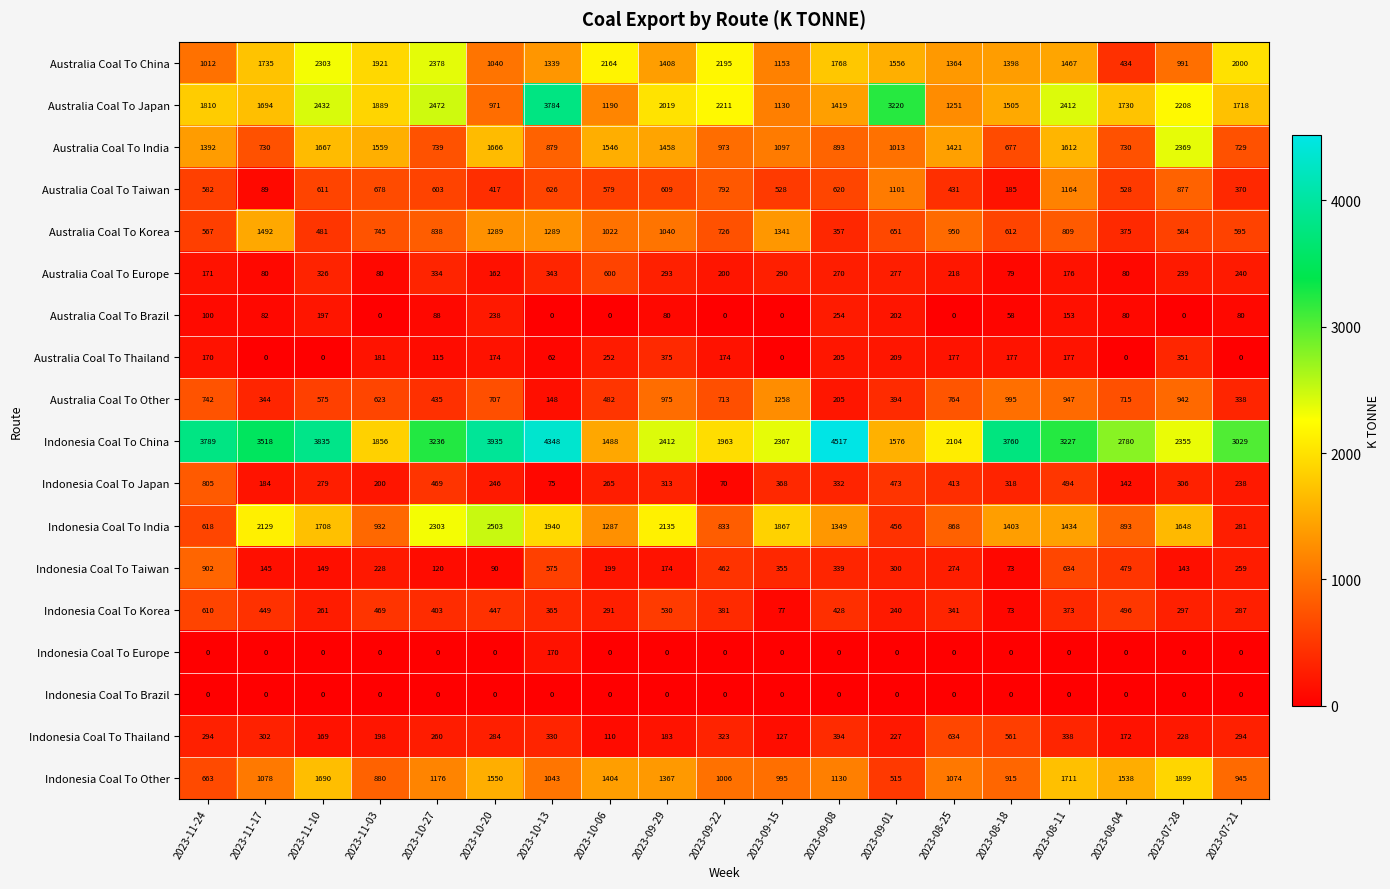

What is the sum of all Indonesia Coal To Taiwan values?

5900